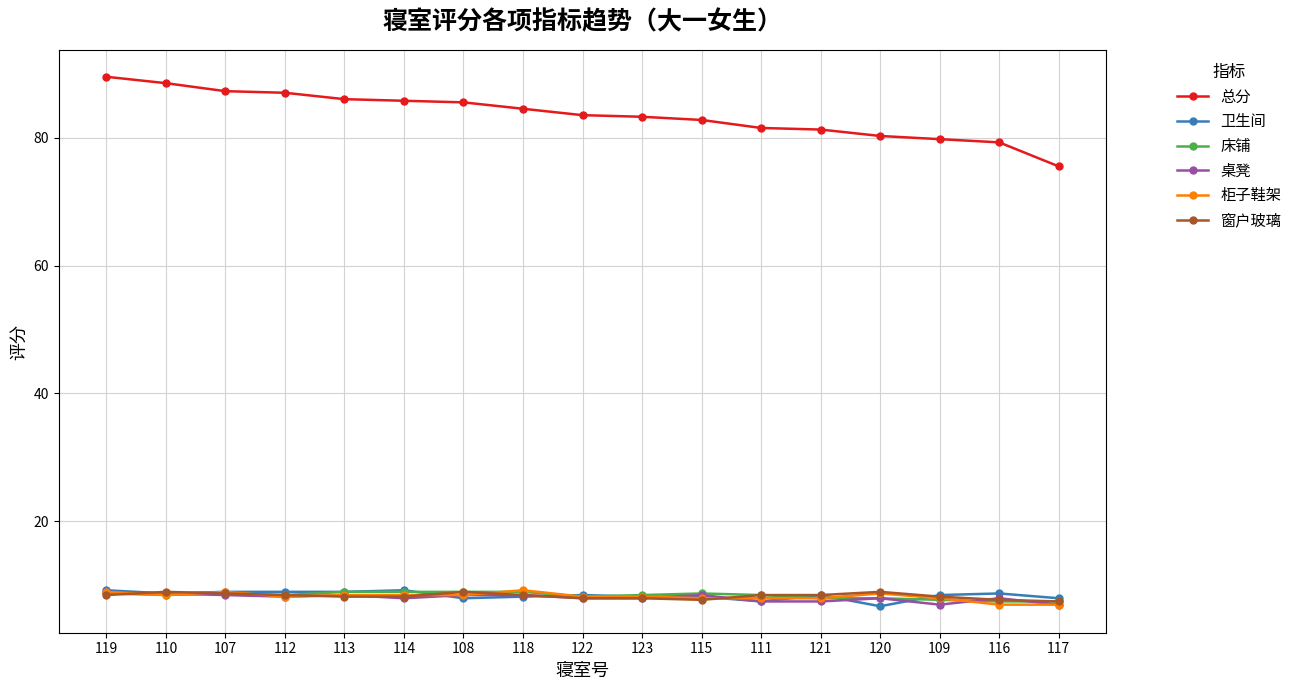

What is the label of the 4th point from the right?

120